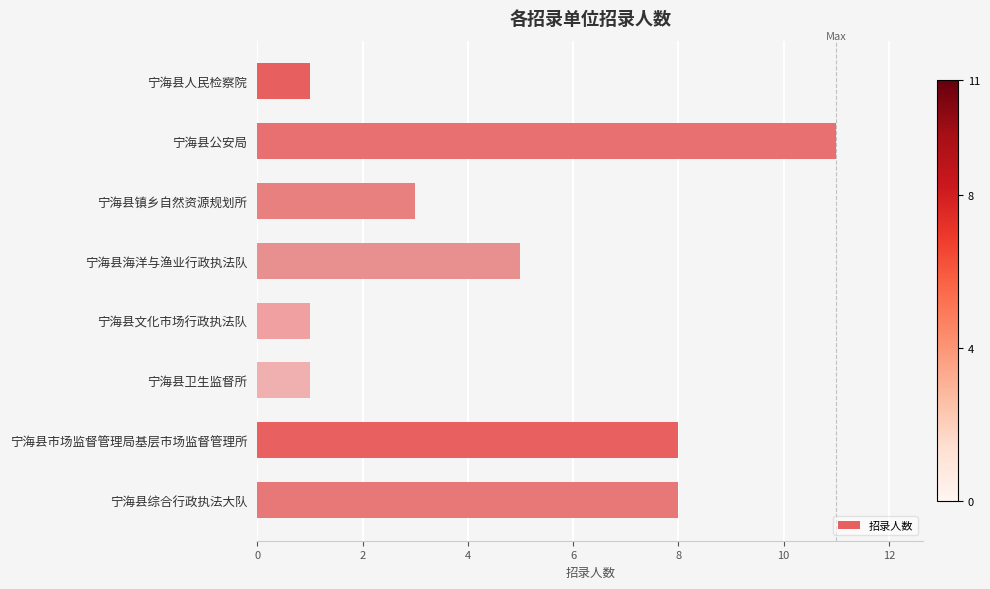

At which category does the chart reach its peak across all series?

宁海县公安局